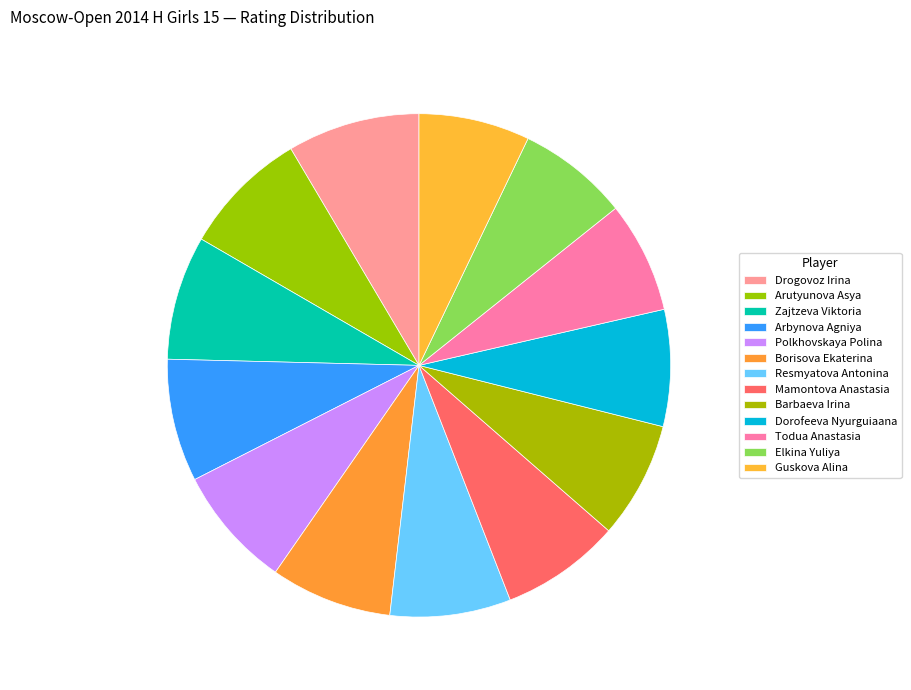

What percentage do Dorofeeva Nyurguiaana and Todua Anastasia together represent?

14.6%